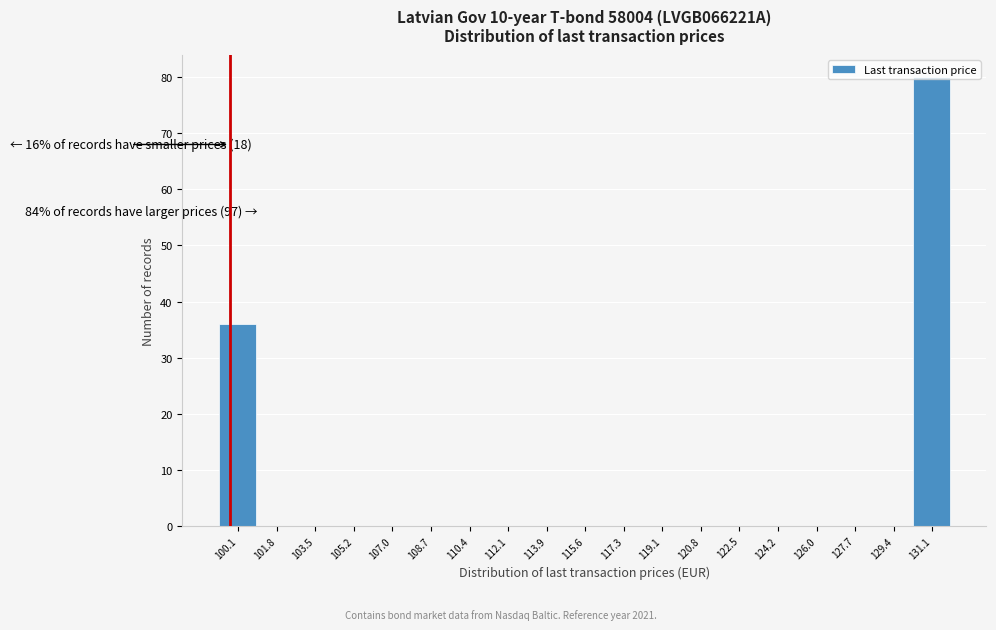

Where is the data nearest to the value 40?

100.1